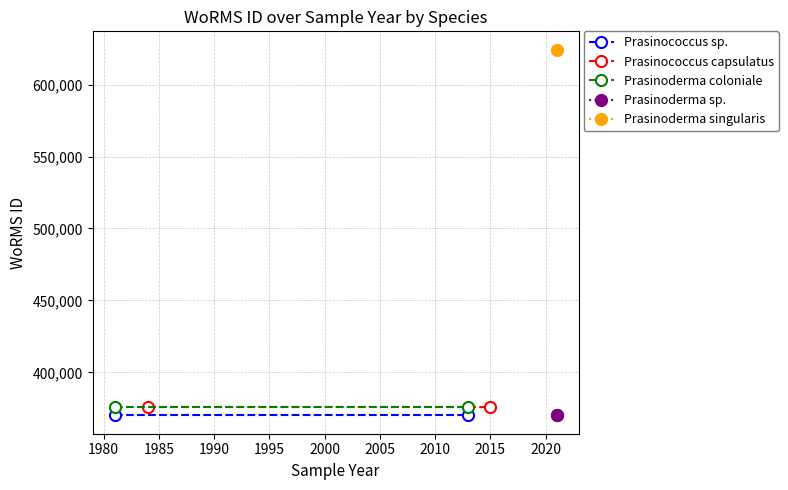

Which series has the widest spread of values?

Prasinococcus sp.